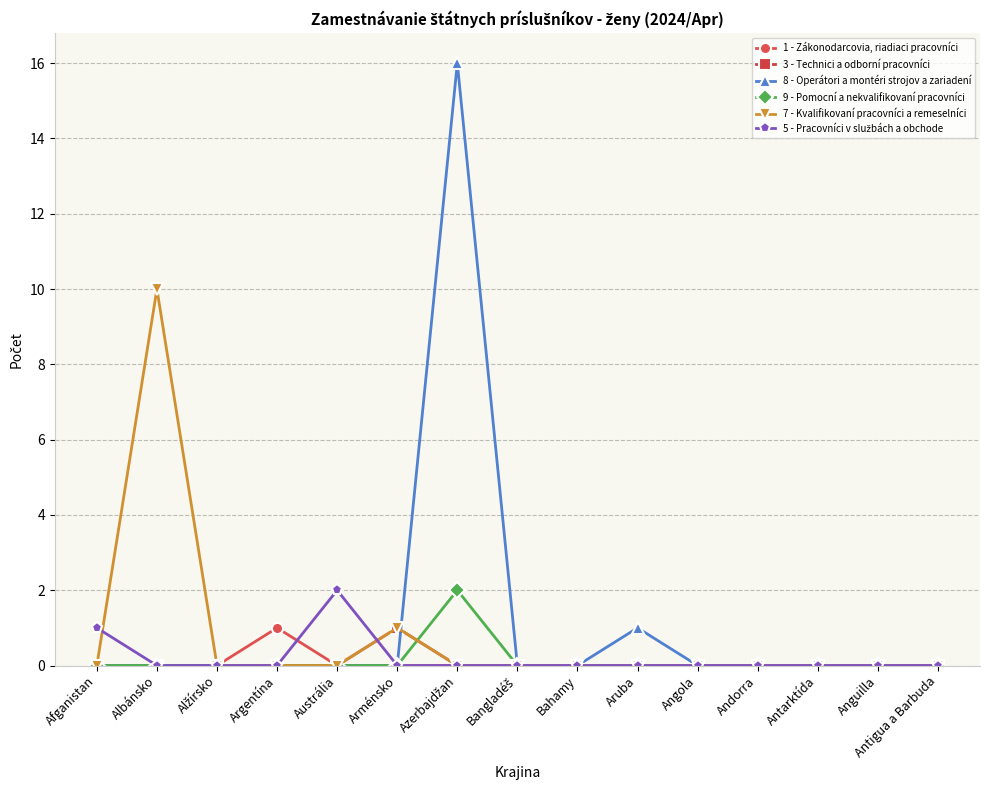

What is the label of the 14th point from the right?

Albánsko